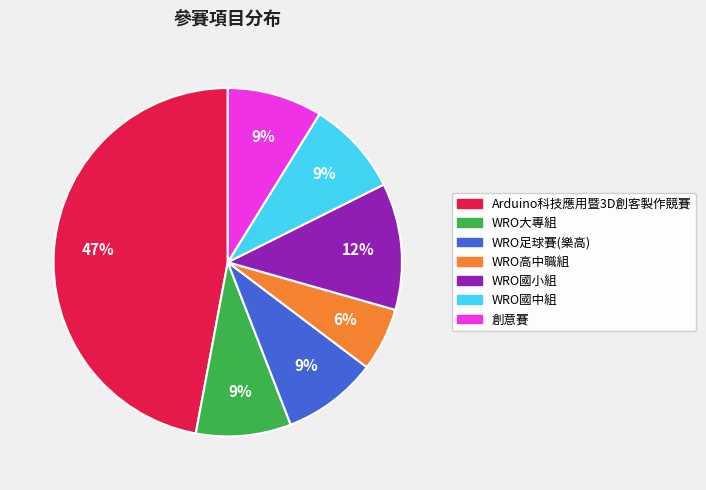

Combined, do WRO國中組 and WRO高中職組 account for over 50%?

No